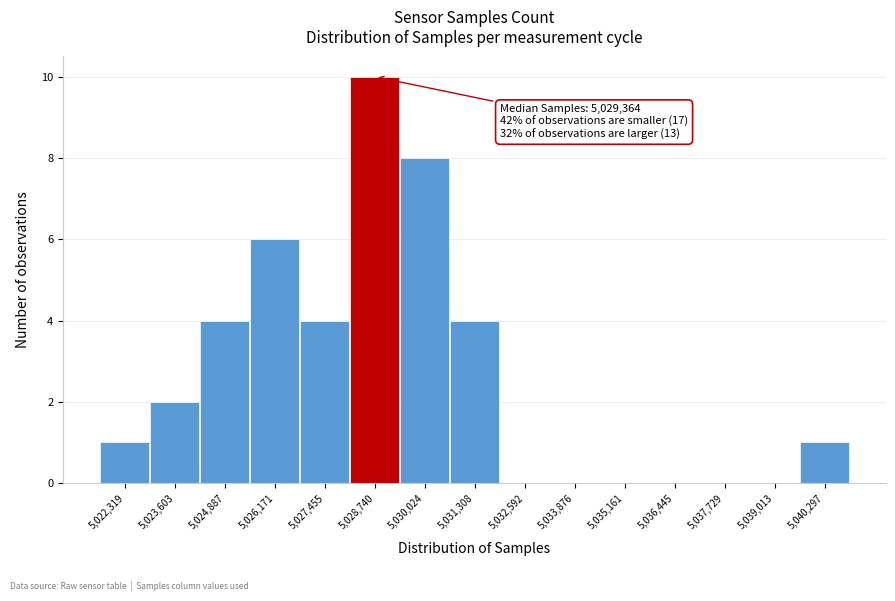

Reading left to right, what are all the values shown in this chart?

5,022,319=1	5,023,603=2	5,024,887=4	5,026,171=6	5,027,455=4	5,028,740=10	5,030,024=8	5,031,308=4	5,032,592=0	5,033,876=0	5,035,161=0	5,036,445=0	5,037,729=0	5,039,013=0	5,040,297=1